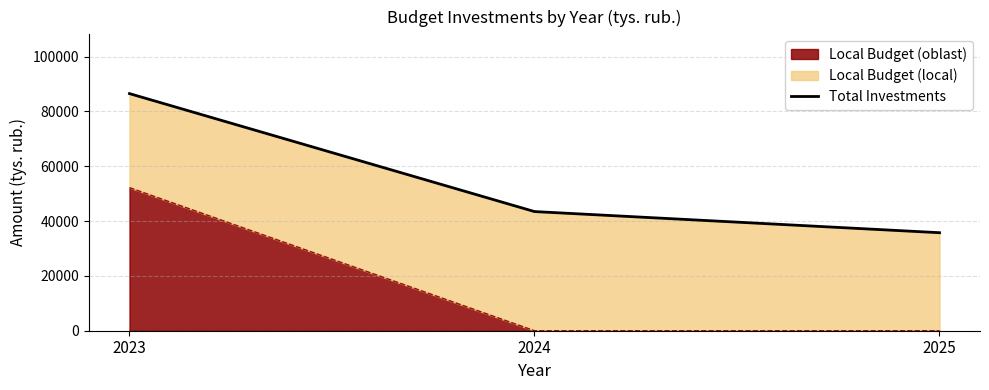

What is the smallest value displayed?

35750.0